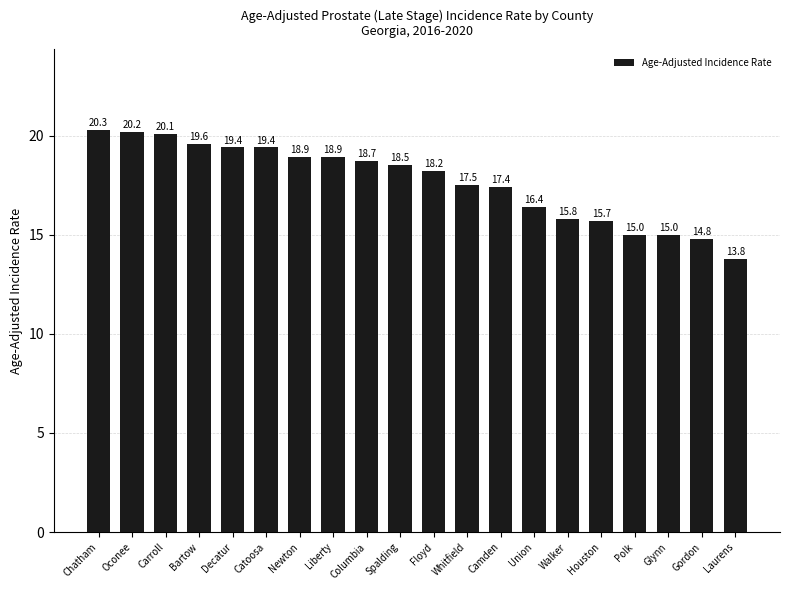

What is the difference between the maximum and minimum values?

6.5